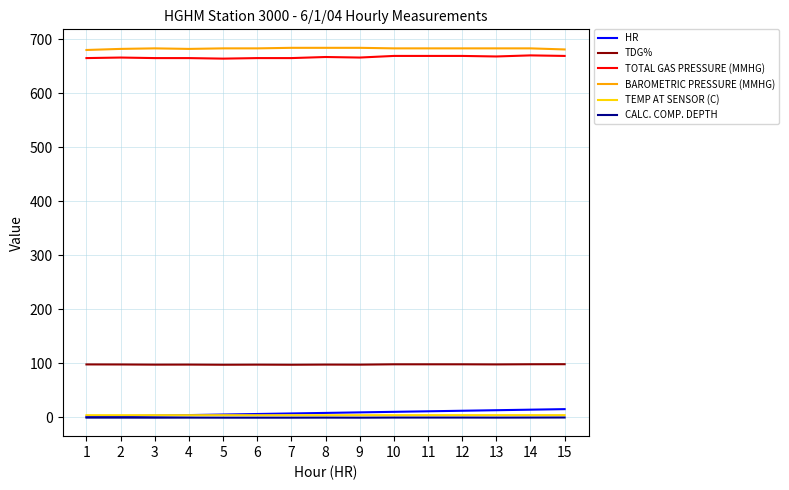

What are all the series names shown in the legend?

HR, TDG%, TOTAL GAS PRESSURE (MMHG), BAROMETRIC PRESSURE (MMHG), TEMP AT SENSOR (C), CALC. COMP. DEPTH